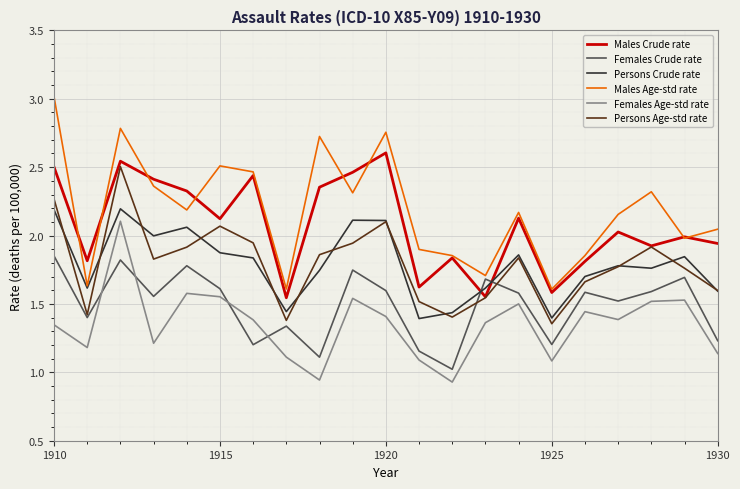

List the series in order of their peak value, lowest first.

Females Crude rate, Females Age-std rate, Persons Crude rate, Persons Age-std rate, Males Crude rate, Males Age-std rate